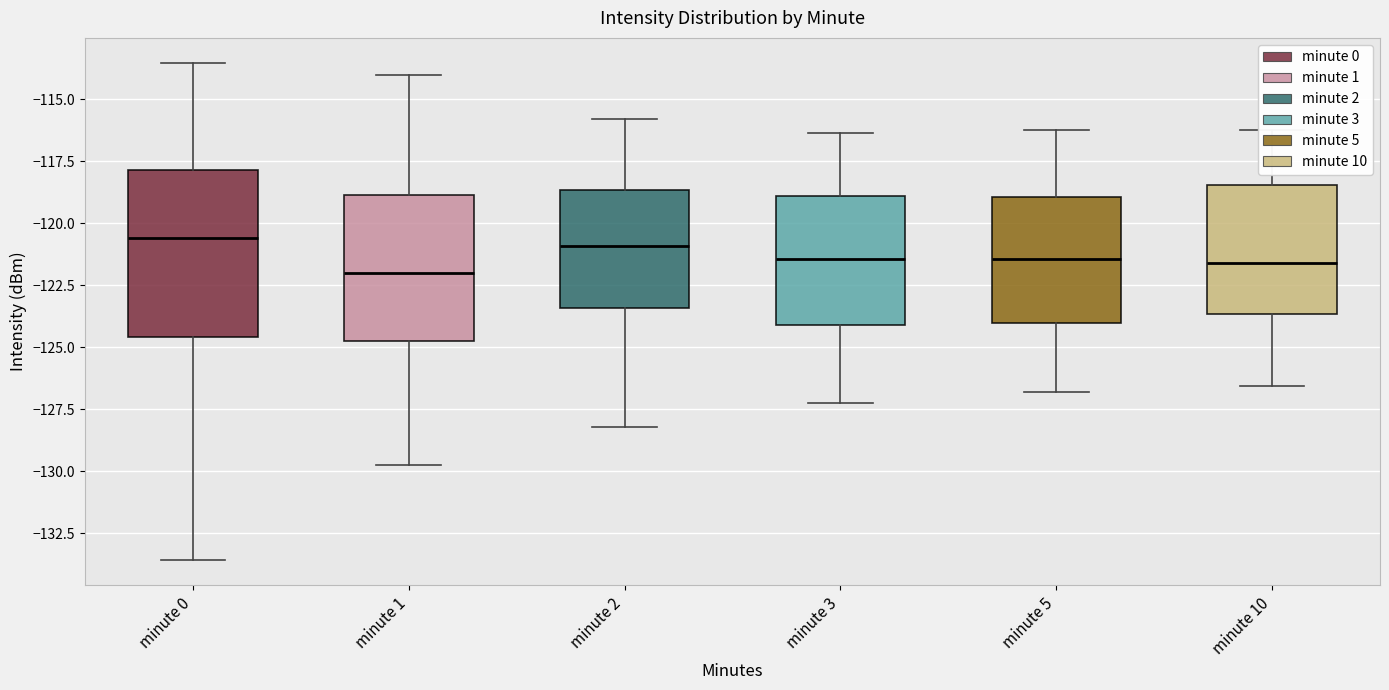

How many bars are there in each group?

6